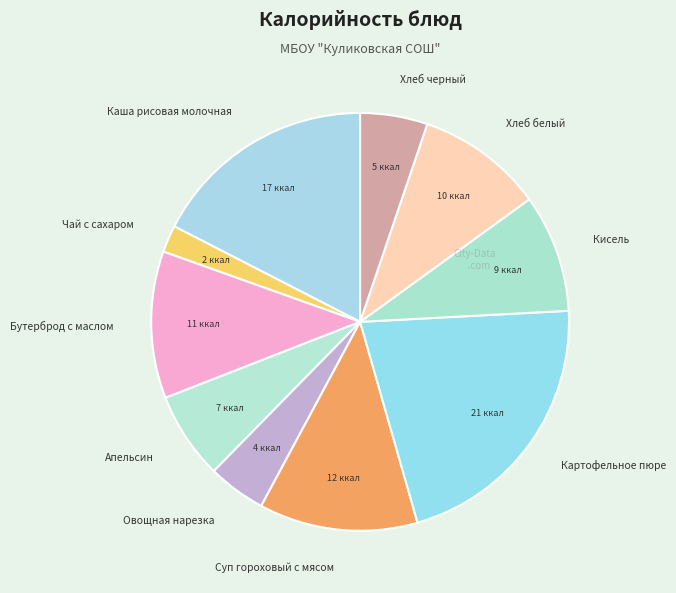

Do Картофельное пюре and Хлеб черный together represent more than half of the pie?

No